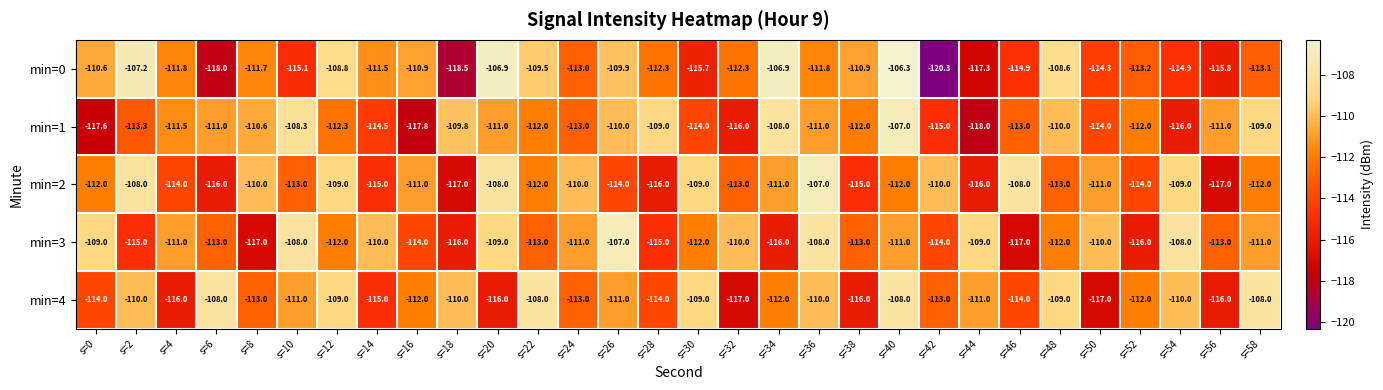

What is the average value of the min=0 series?

-112.4